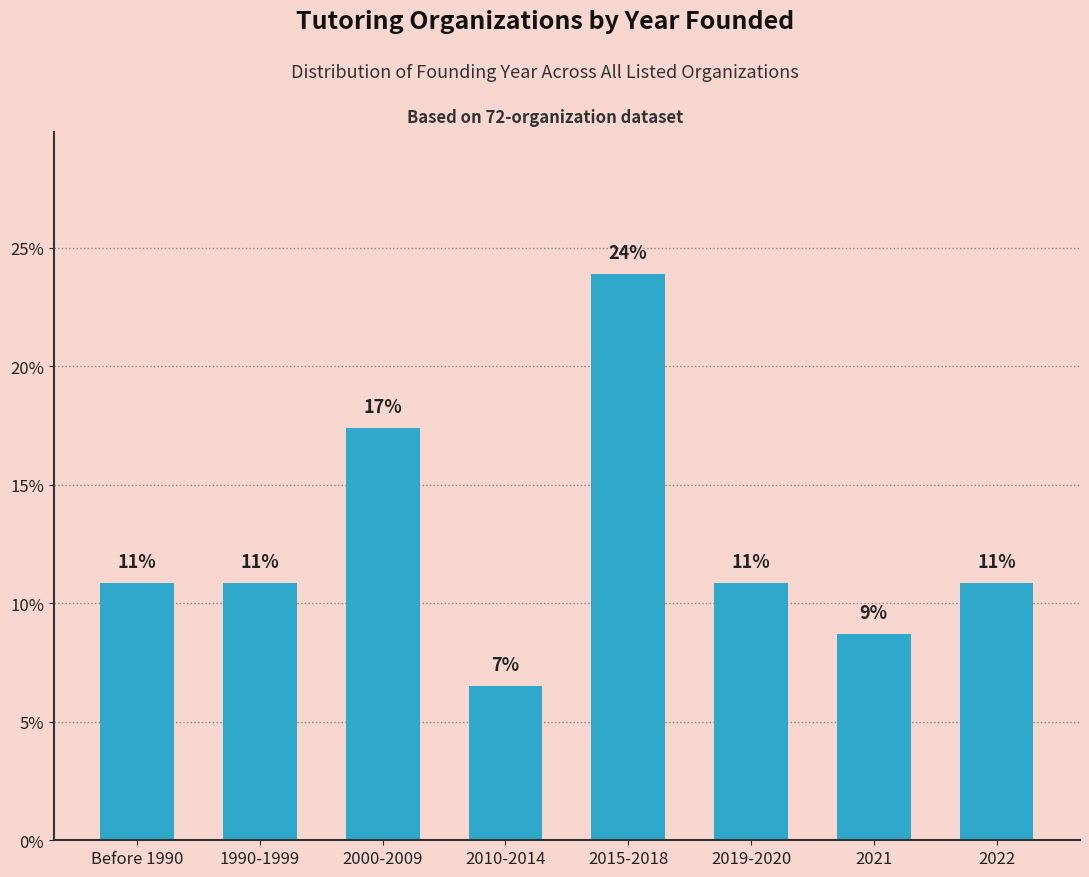

At which category does the chart reach its minimum across all series?

2010-2014